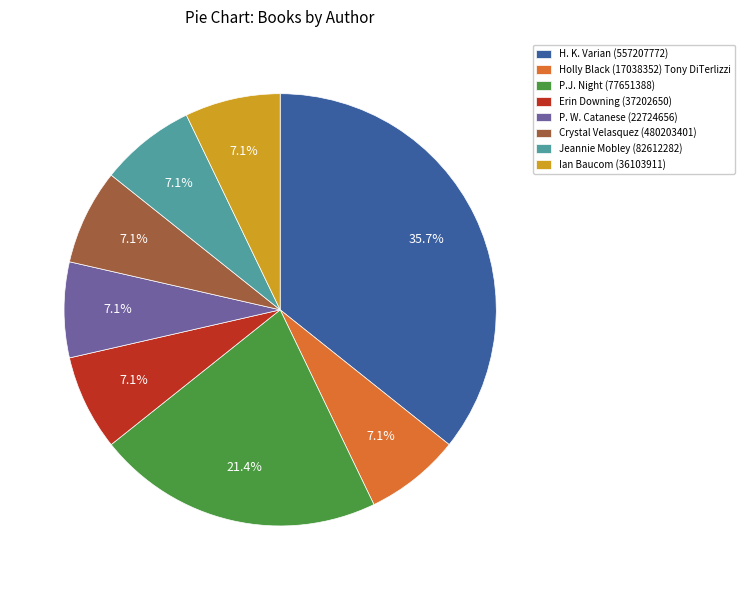

To the nearest percent, what percentage of the pie is Crystal Velasquez (480203401)?

7%